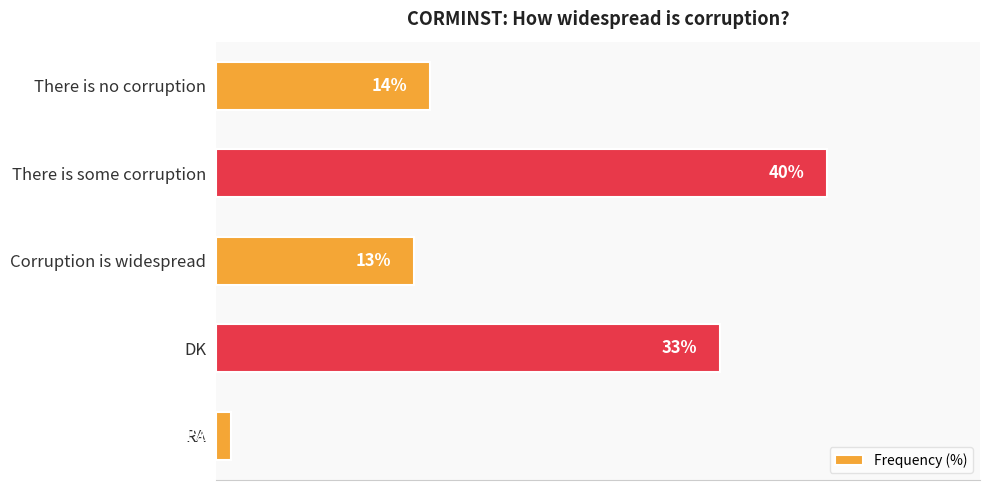

At which label is the value closest to 20?

There is no corruption